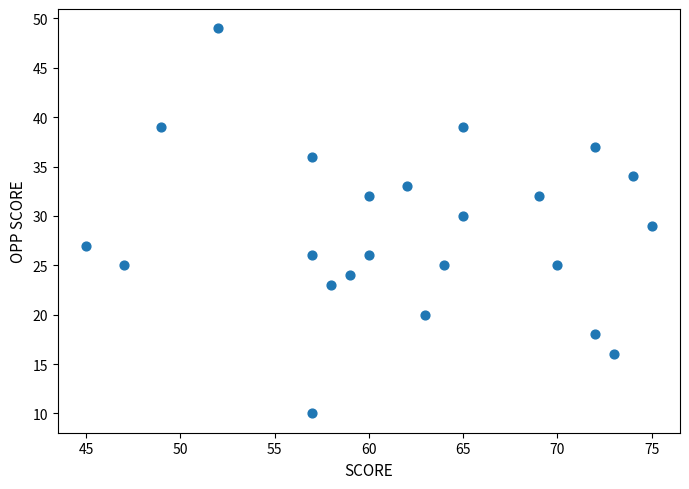

What is the range of X values (max minus min)?

30